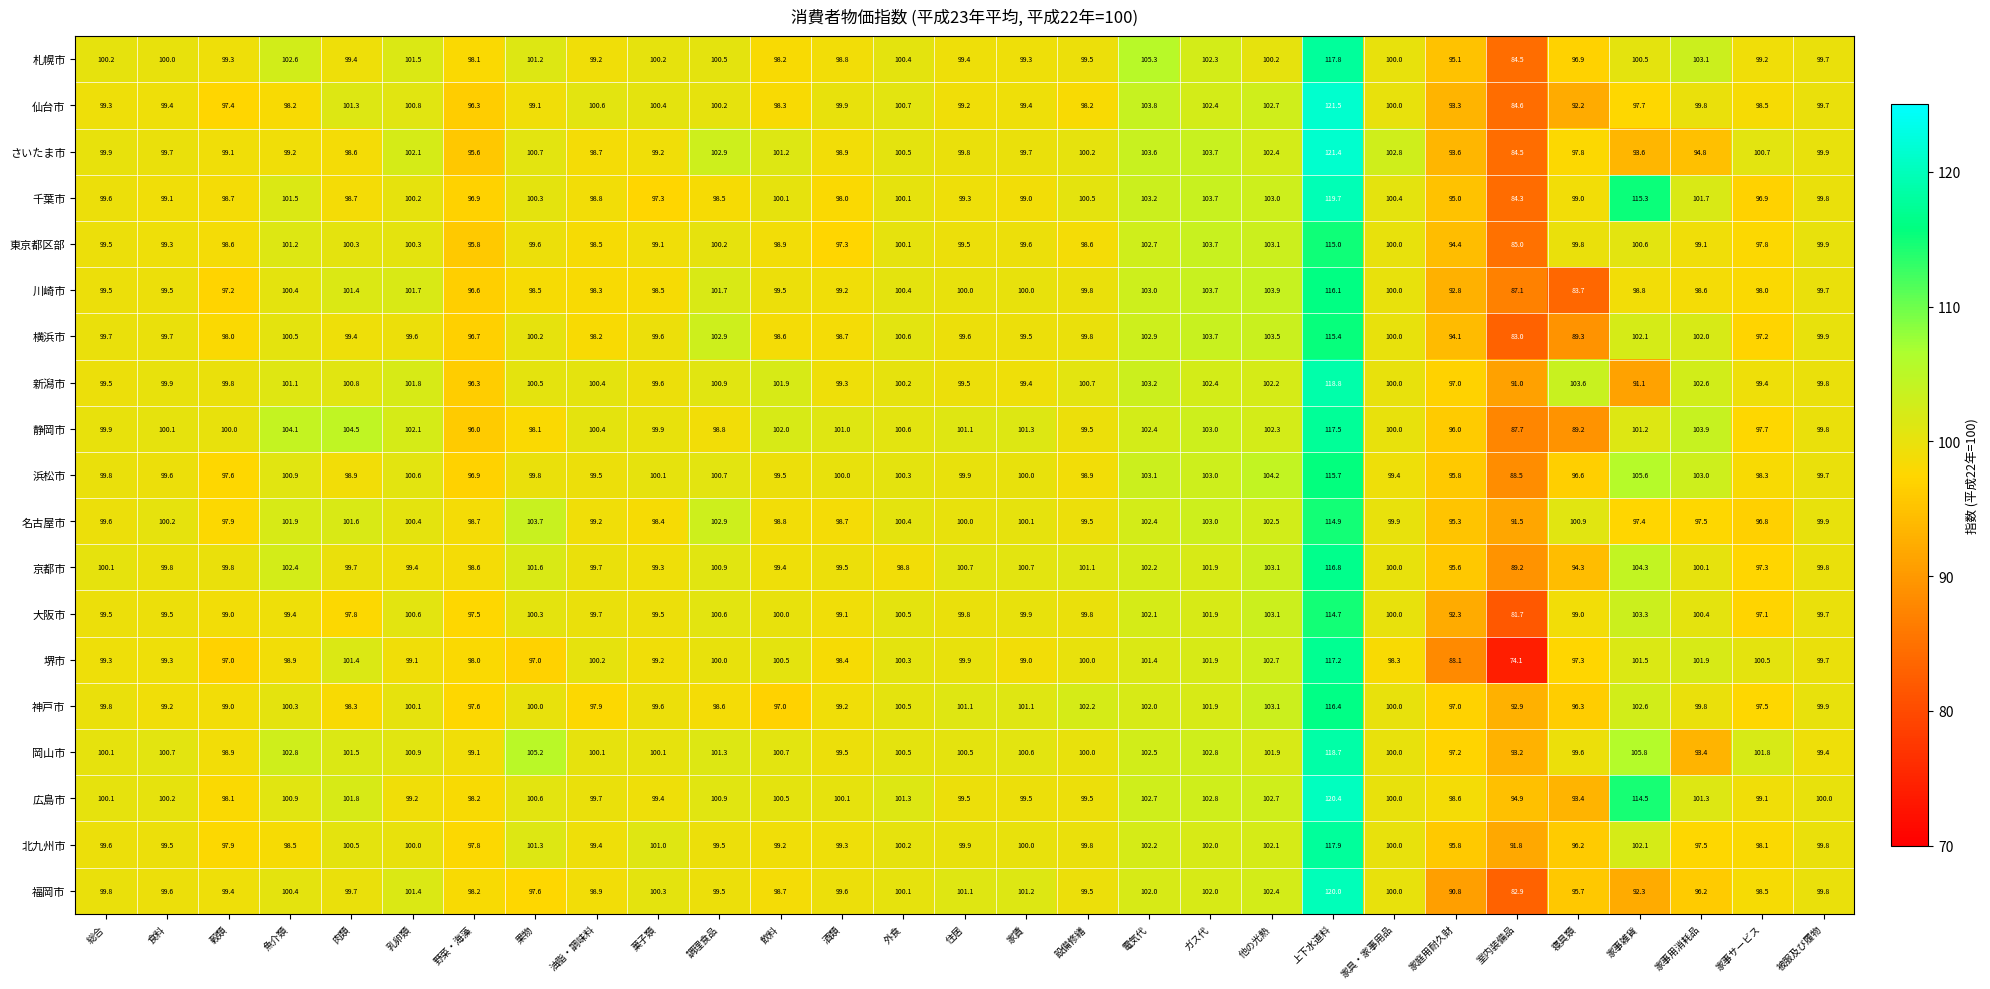

Is it true that 岡山市 equals 33.9 at 油脂・調味料?

False